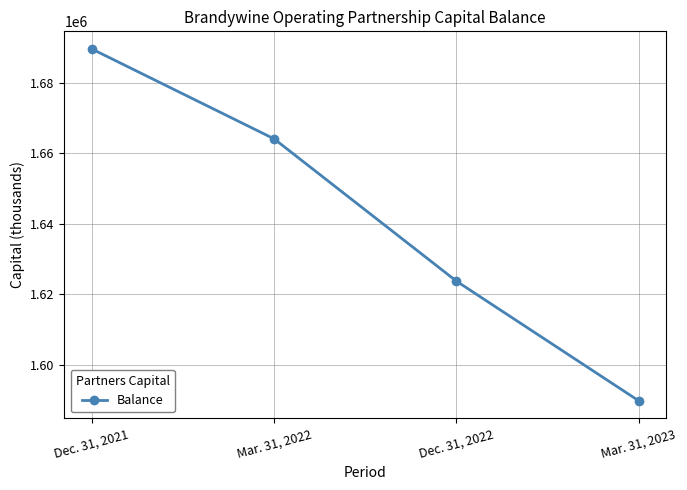

Rank the categories by value from highest to lowest.

Dec. 31, 2021, Mar. 31, 2022, Dec. 31, 2022, Mar. 31, 2023